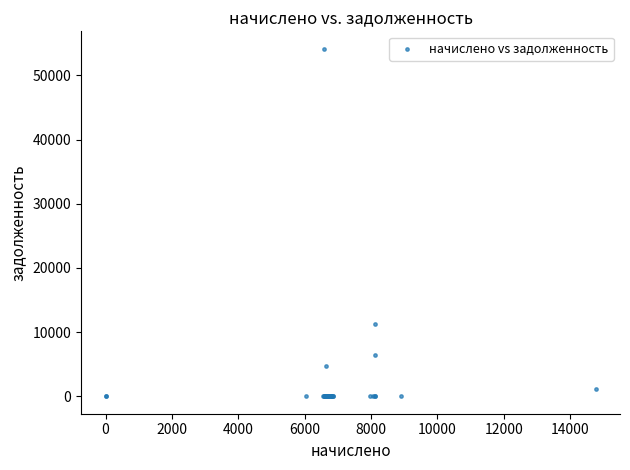

What Y value in the scatter plot is closest to 27069?

11323.4